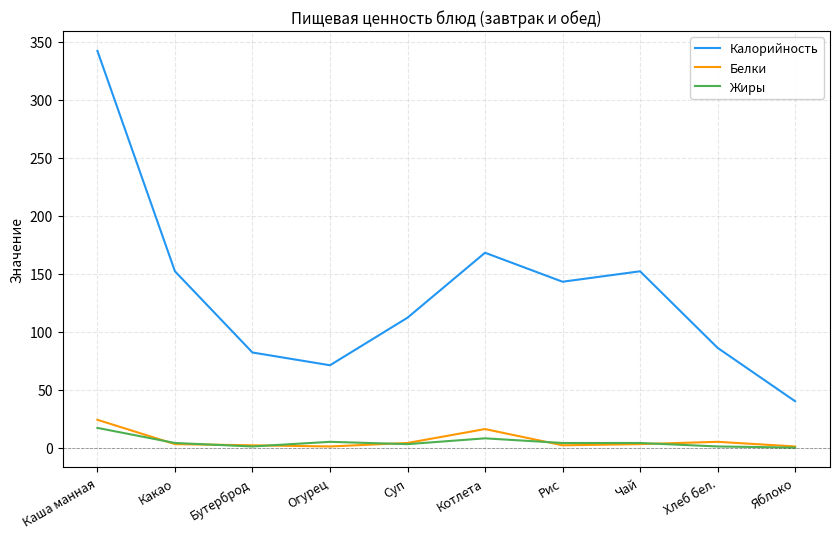

What are all the series names shown in the legend?

Калорийность, Белки, Жиры